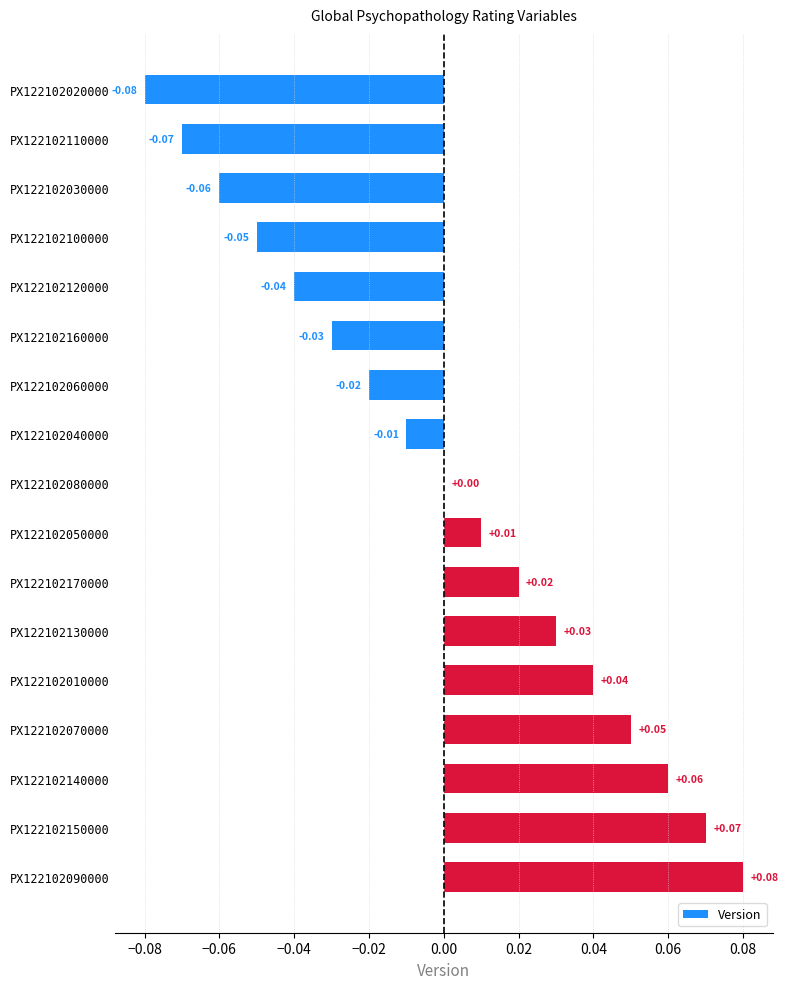

Between PX122102160000 and PX122102170000, which is larger?

PX122102170000